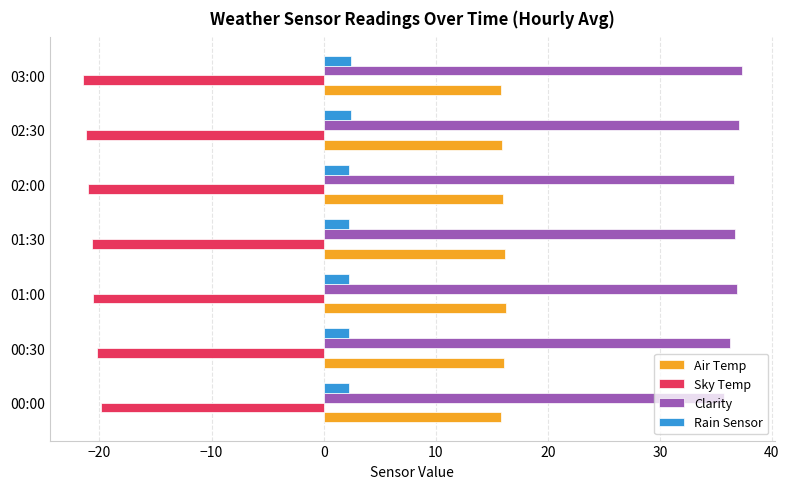

At how many categories does at least one series exceed 16?

7